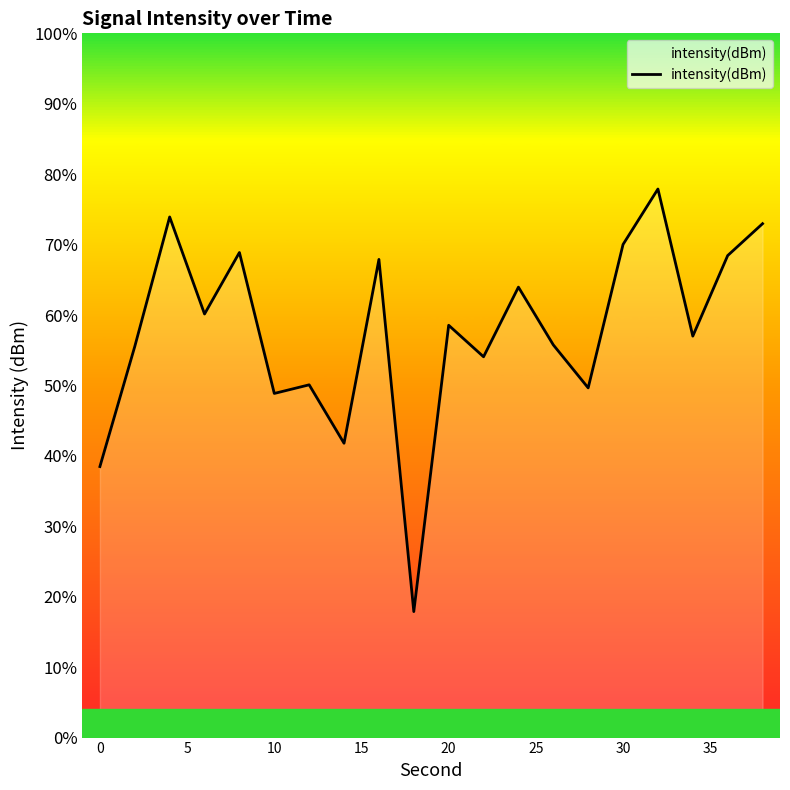

Reading left to right, what are all the values shown in this chart?

-142.7	-135.0	-126.7	-132.9	-129.0	-138.0	-137.5	-141.2	-129.4	-152.0	-133.7	-135.7	-131.2	-134.9	-137.7	-128.5	-124.9	-134.3	-129.2	-127.2